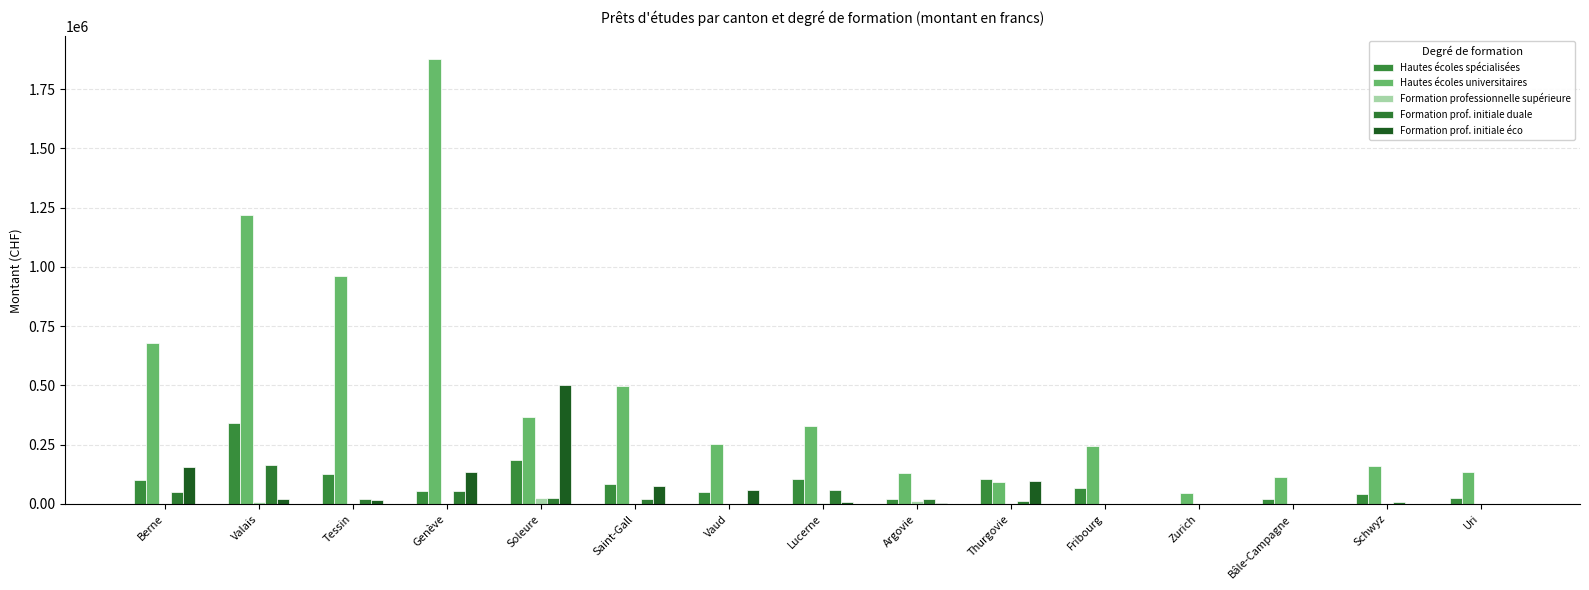

What is the value of the Hautes écoles universitaires bar at the 6th from the left?

499750